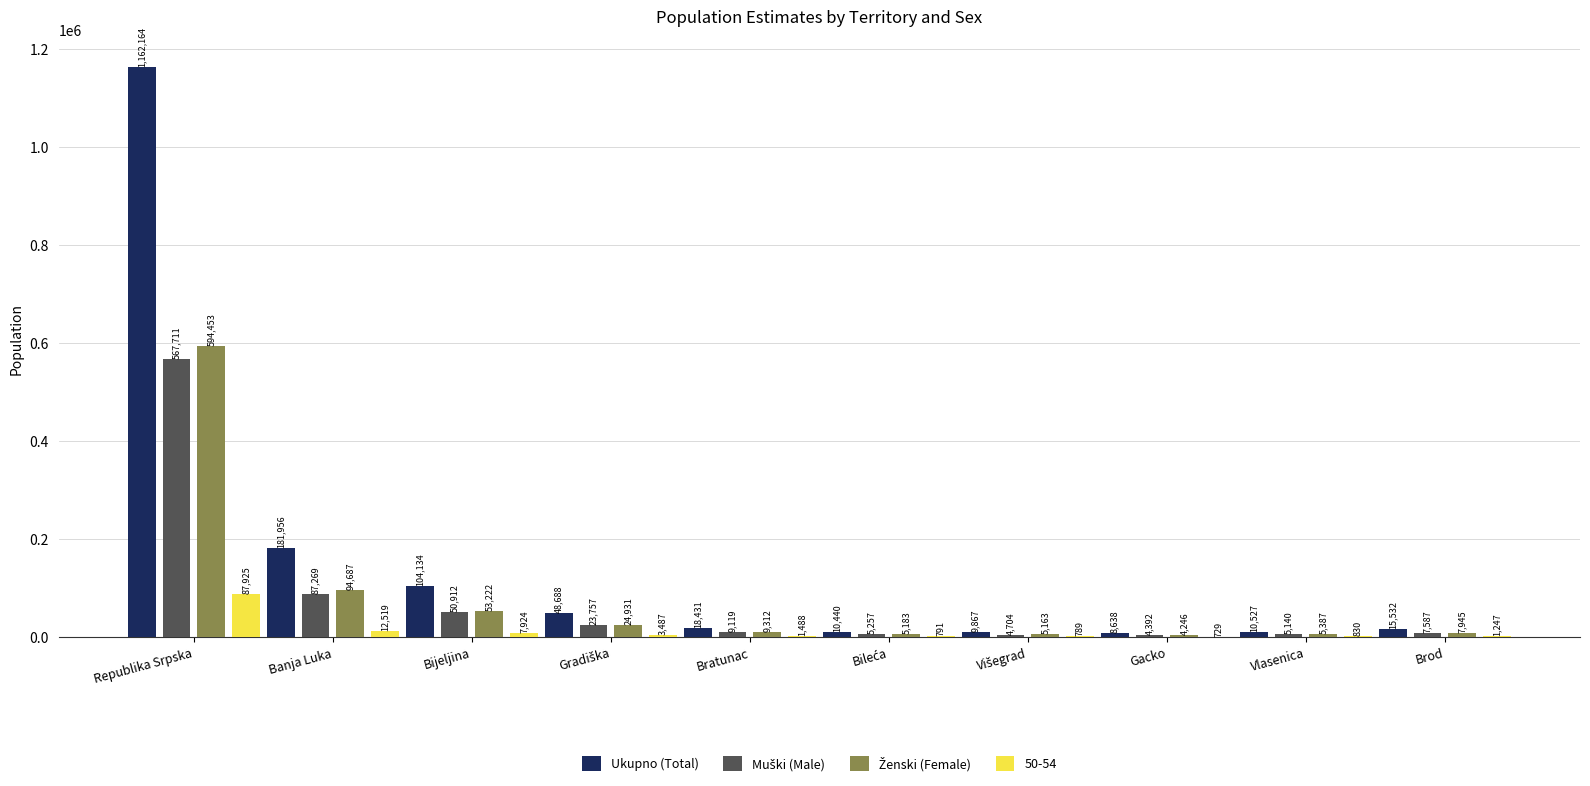

Which category has the highest value in the Ukupno (Total) series?

Republika Srpska